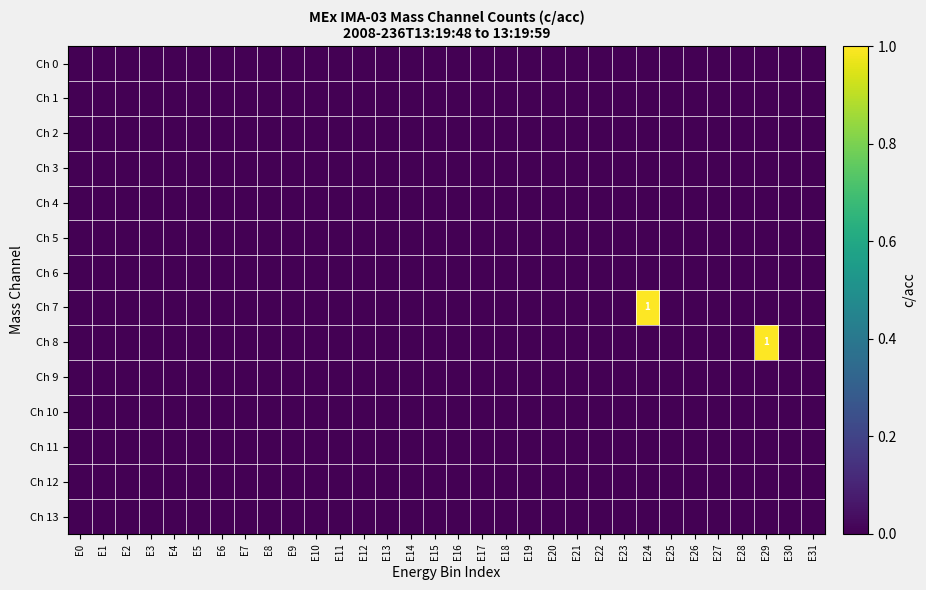

Which series has the widest spread of values?

Ch 7